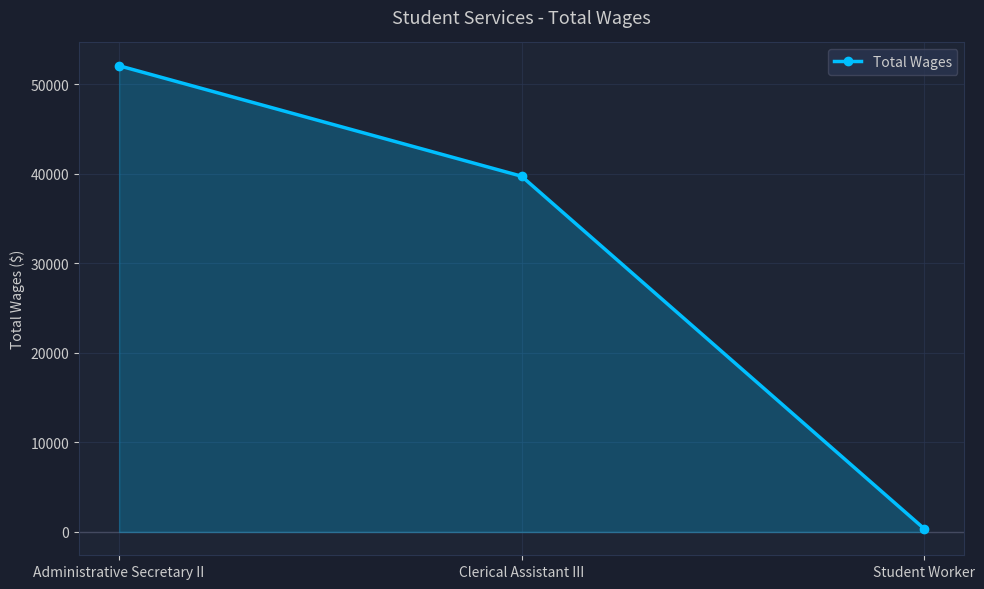

What is the sum of the values at Clerical Assistant III and Administrative Secretary II?

91827.7